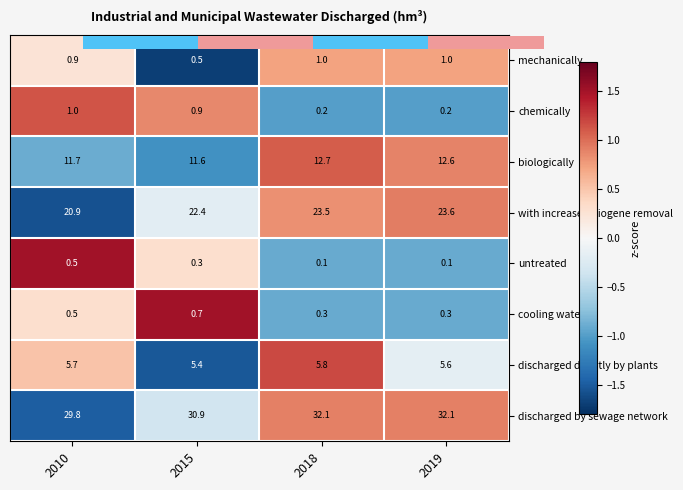

How many data points in discharged by sewage network are above 0?

2